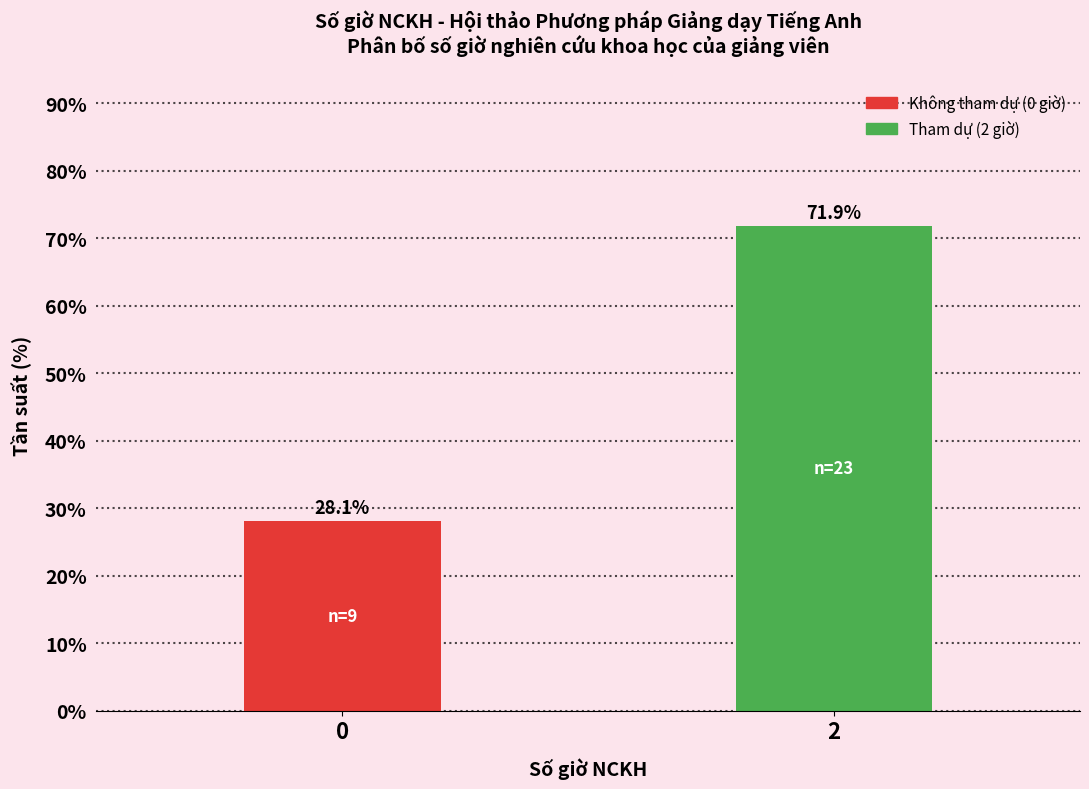

Reading left to right, extract all data points from this chart.

28.1	71.9